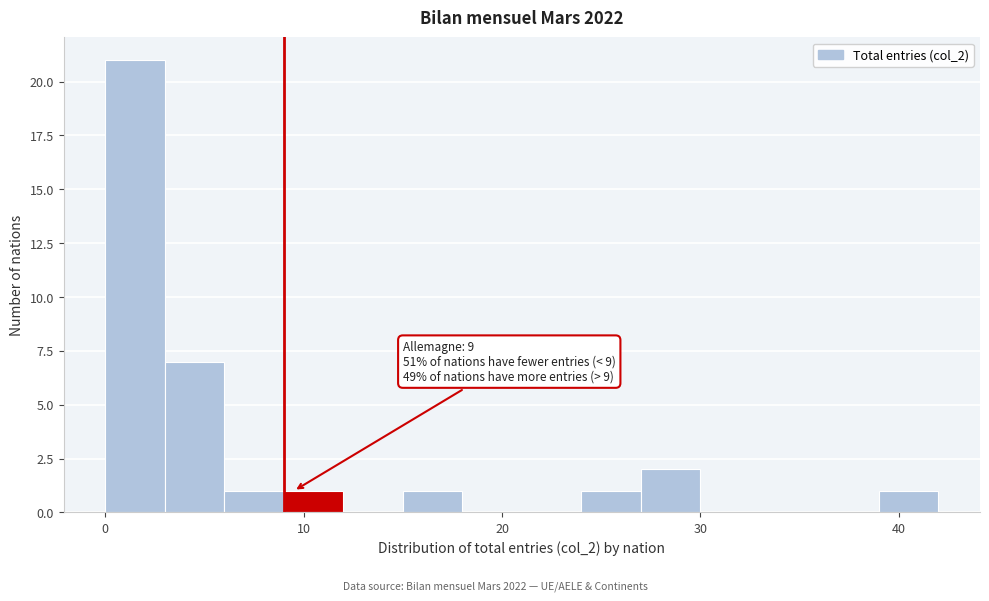

Around what value on the x-axis is the tallest bar? Give the approximate position of its centre, as read against the axis.

2